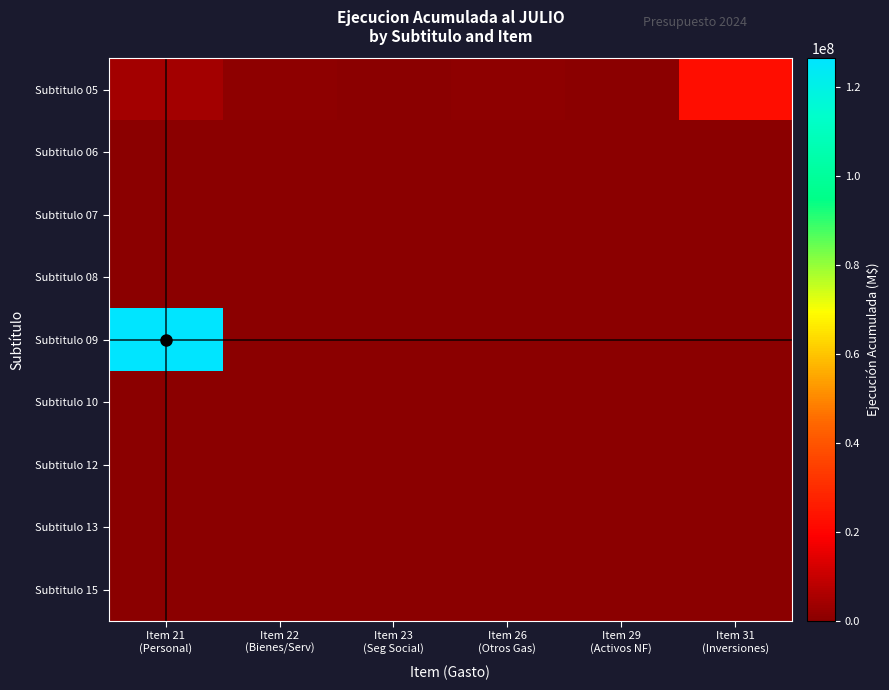

At how many categories does at least one series exceed 31682828?

1